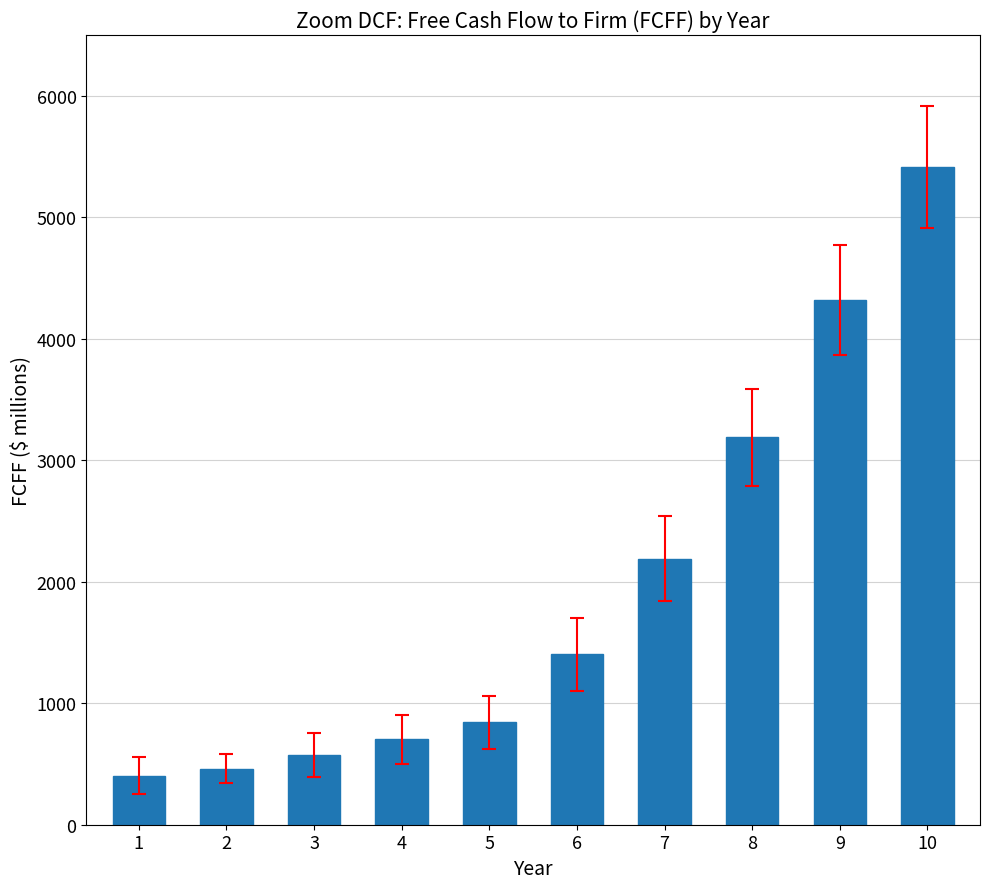

The value at 7 is 2190.7. True or false?

True